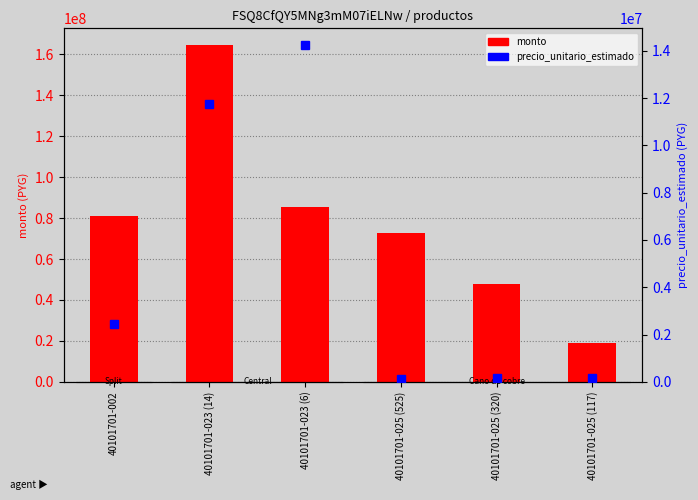

True or false: precio_unitario_estimado has a value of 161300 at 40101701-025 (117).

True